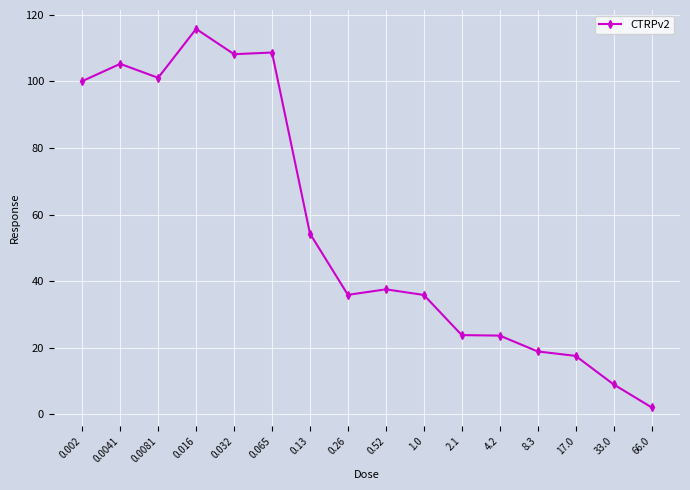

What is the label of the 12th point from the right?

0.032